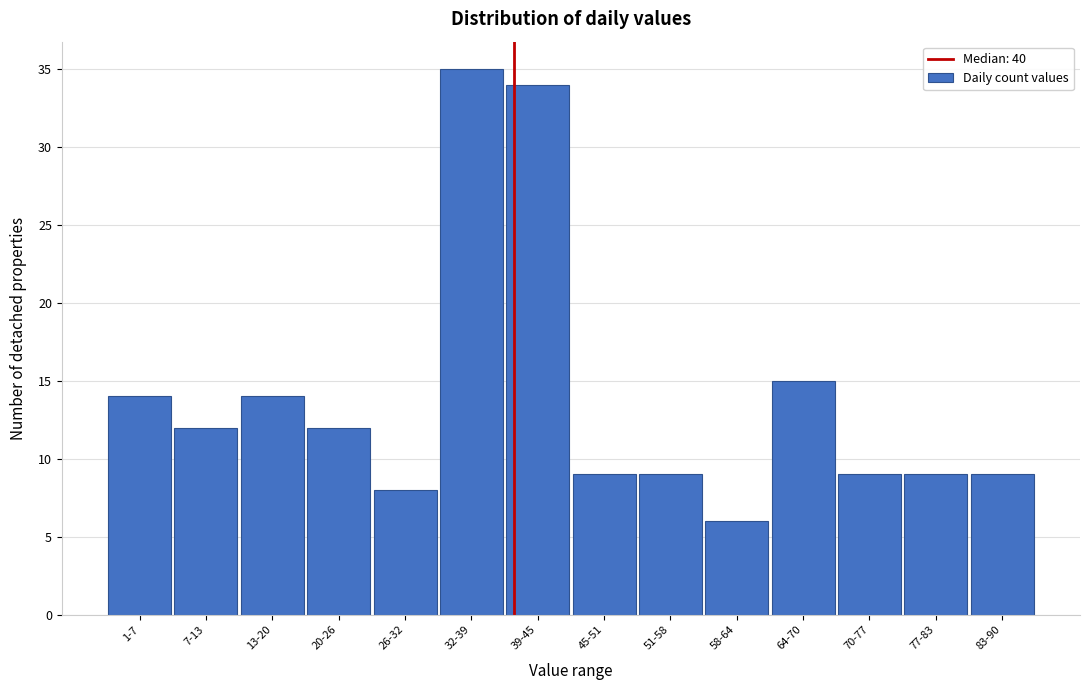

Reading left to right, transcribe all the data shown in this chart.

14	12	14	12	8	35	34	9	9	6	15	9	9	9